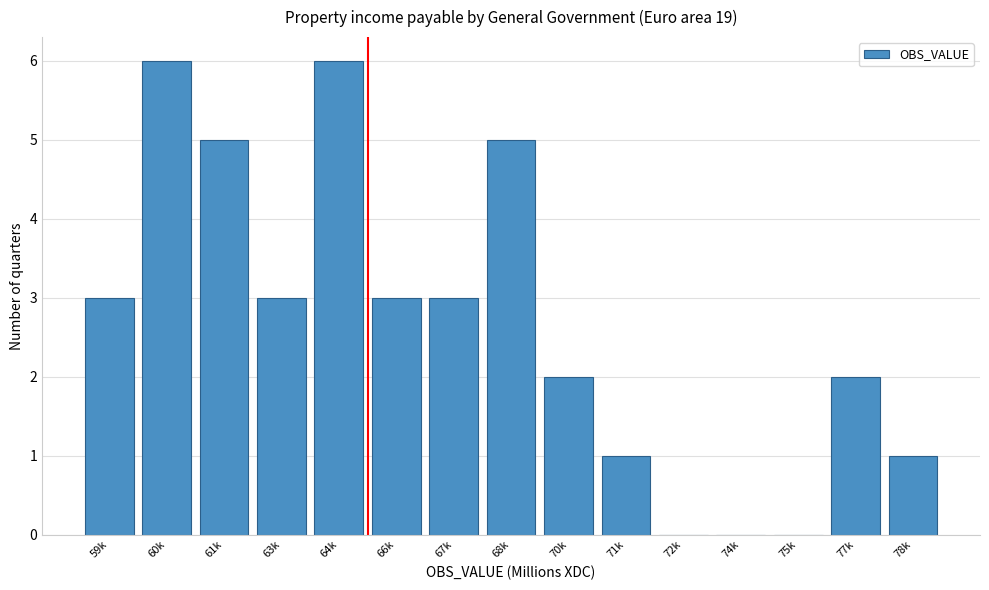

Reading right to left, what are all the values shown in this chart?

78k=1	77k=2	75k=0	74k=0	72k=0	71k=1	70k=2	68k=5	67k=3	66k=3	64k=6	63k=3	61k=5	60k=6	59k=3